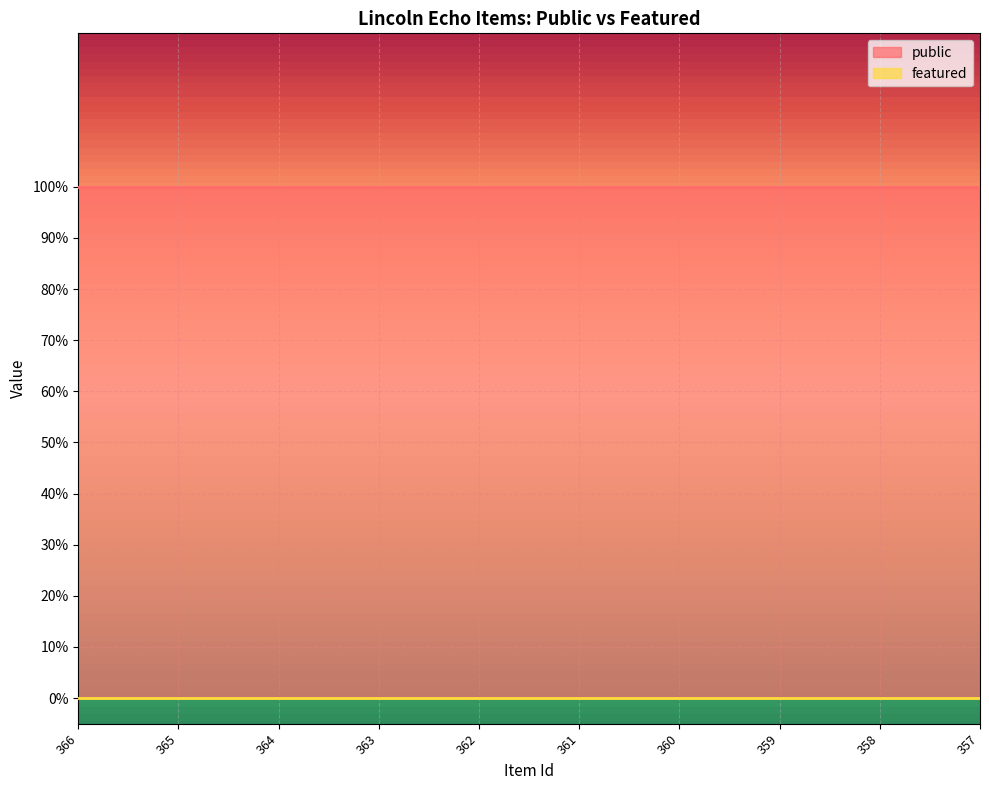

What are all the series names shown in the legend?

public, featured